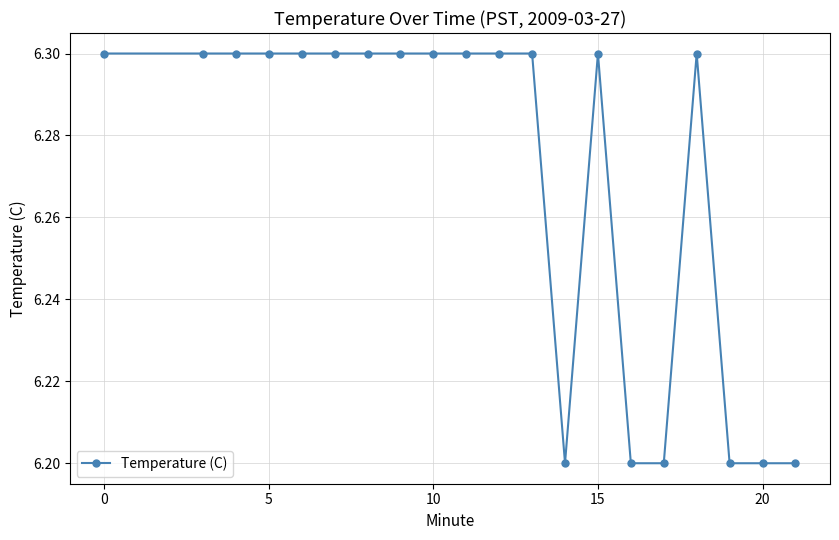

What is the value of the 11th point from the left?

6.3